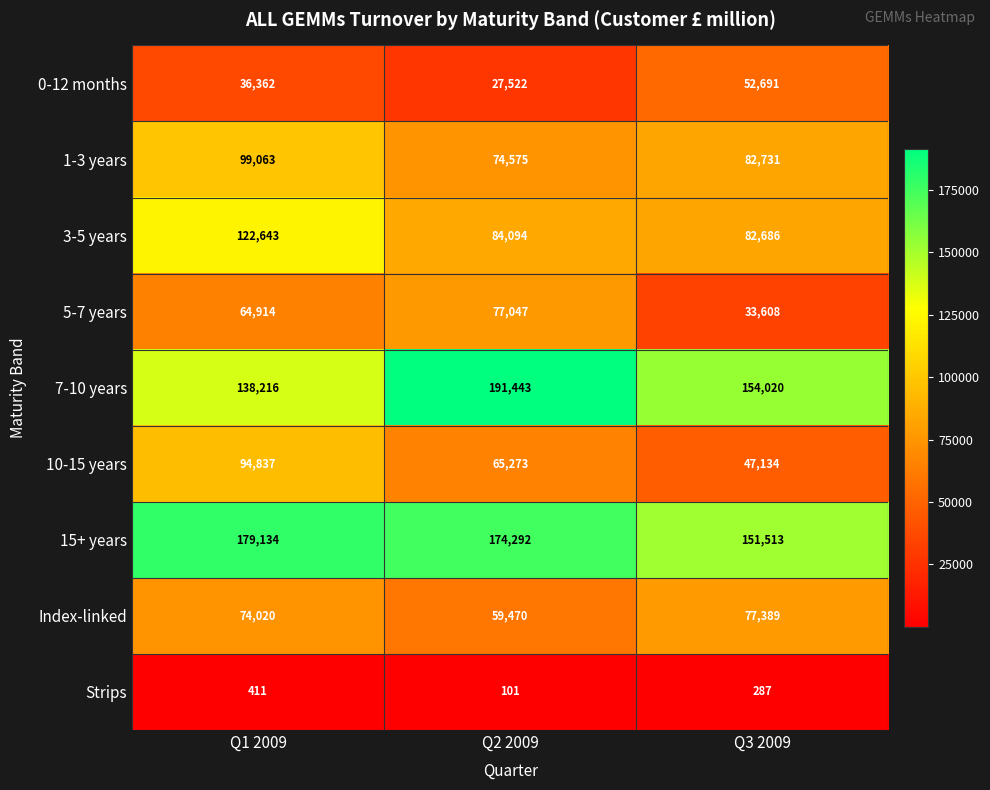

How many series are shown in this chart?

9